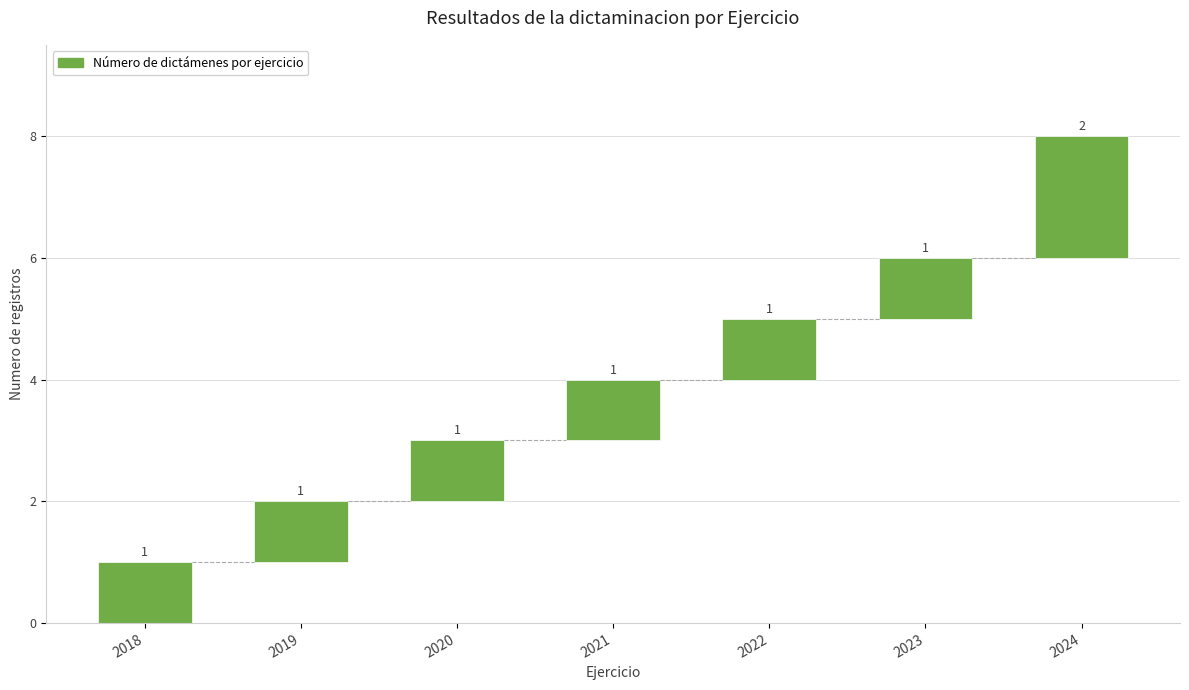

What is the sum of the values at 2024 and 2021?

3